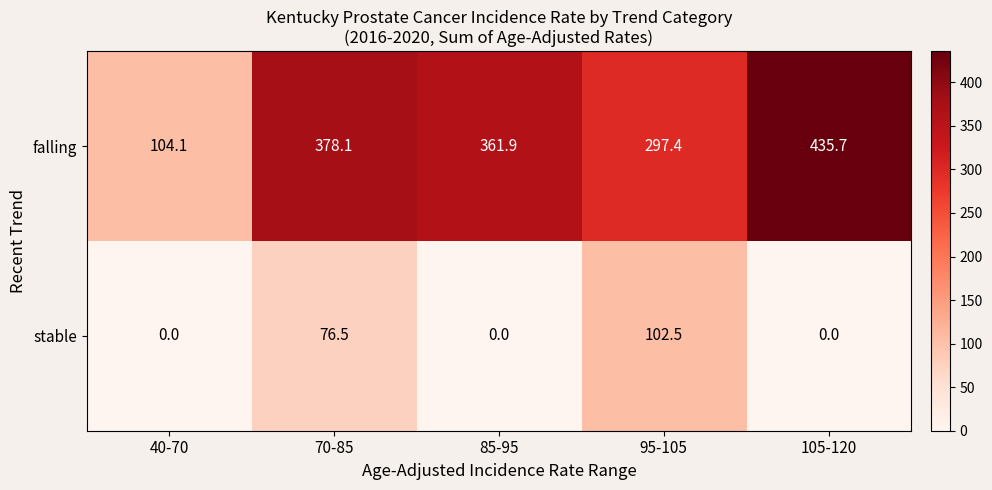

How many positive values does the stable series have?

2